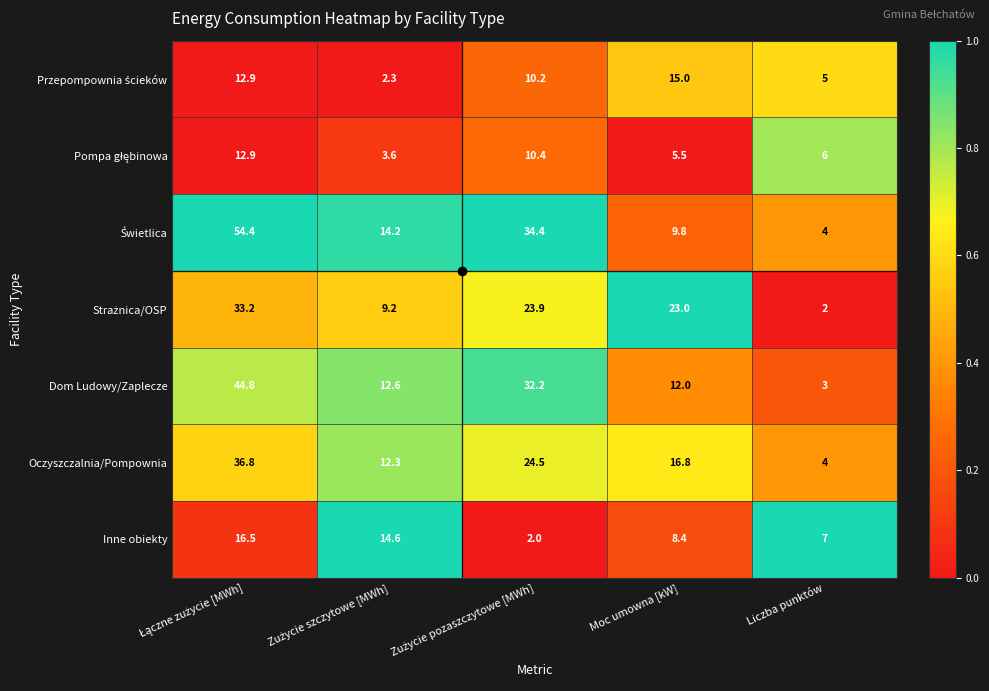

Where is Inne obiekty nearest to the value 9?

Moc umowna [kW]